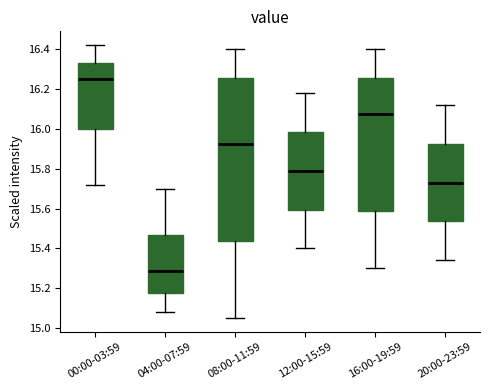

Reading left to right, transcribe this box plot: for each box, give where its median line is, the range the box spans, and where its two whiskers end, as read against the y-axis. The values are not printed on the chart, so give them approximately, as read against the axis.

00:00-03:59: median 16.26, box 16.00 to 16.34, whiskers 15.72 to 16.42
04:00-07:59: median 15.28, box 15.18 to 15.46, whiskers 15.08 to 15.70
08:00-11:59: median 15.92, box 15.44 to 16.26, whiskers 15.06 to 16.40
12:00-15:59: median 15.80, box 15.60 to 15.98, whiskers 15.40 to 16.18
16:00-19:59: median 16.08, box 15.58 to 16.26, whiskers 15.30 to 16.40
20:00-23:59: median 15.74, box 15.54 to 15.92, whiskers 15.34 to 16.12